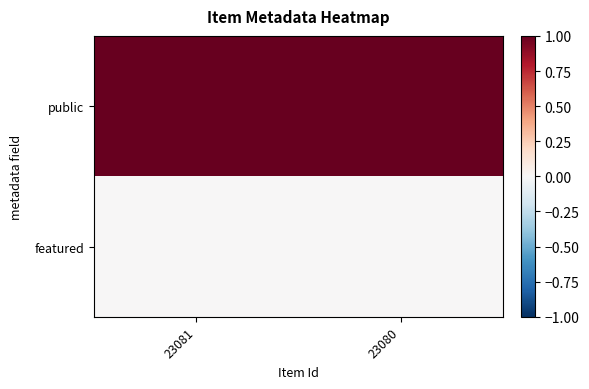

Reading left to right, transcribe all the data shown in this chart.

public: 23081=1	23080=1
featured: 23081=0	23080=0